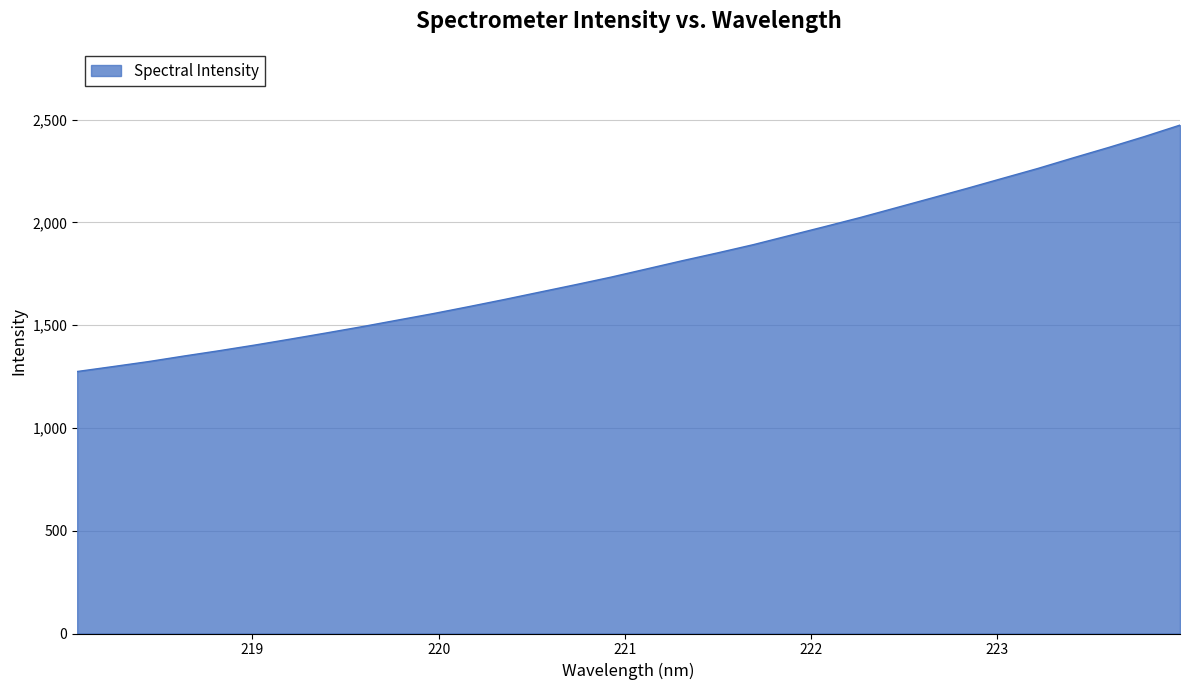

What is the greatest value displayed?

2472.8